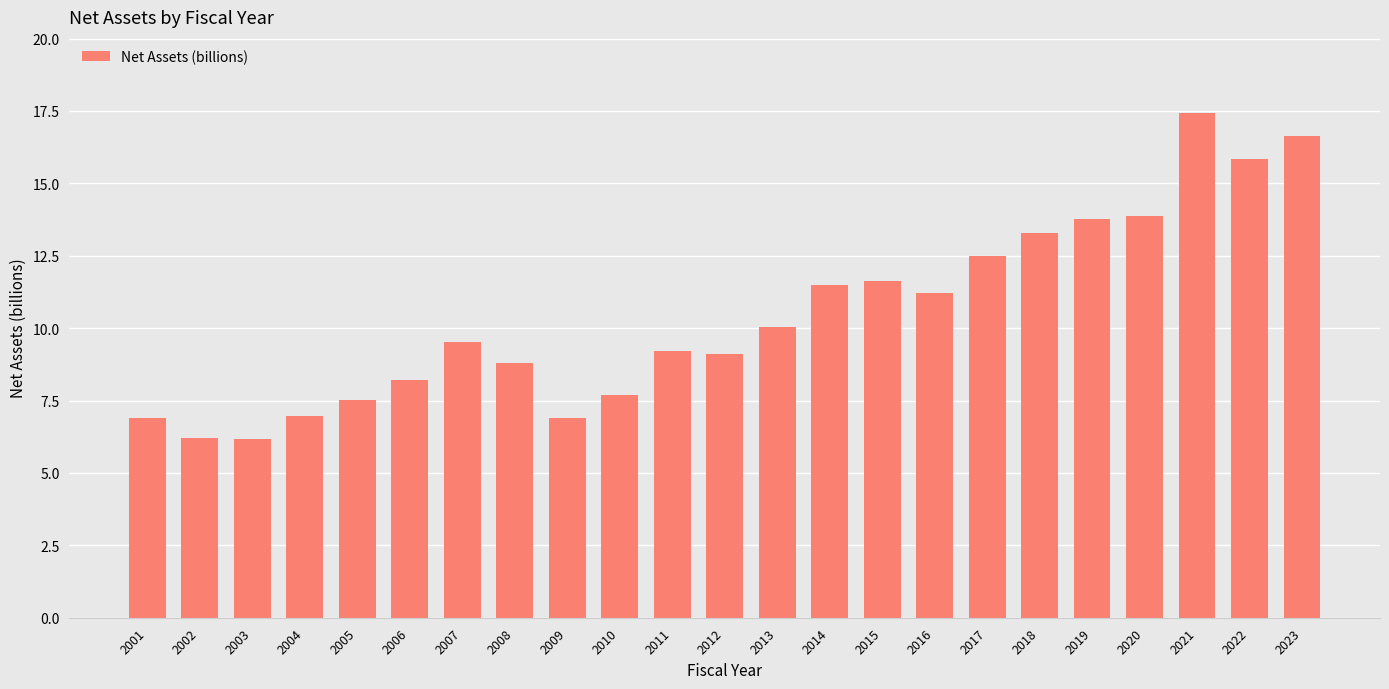

What is the change in value from 2005 to 2007?

+2.0